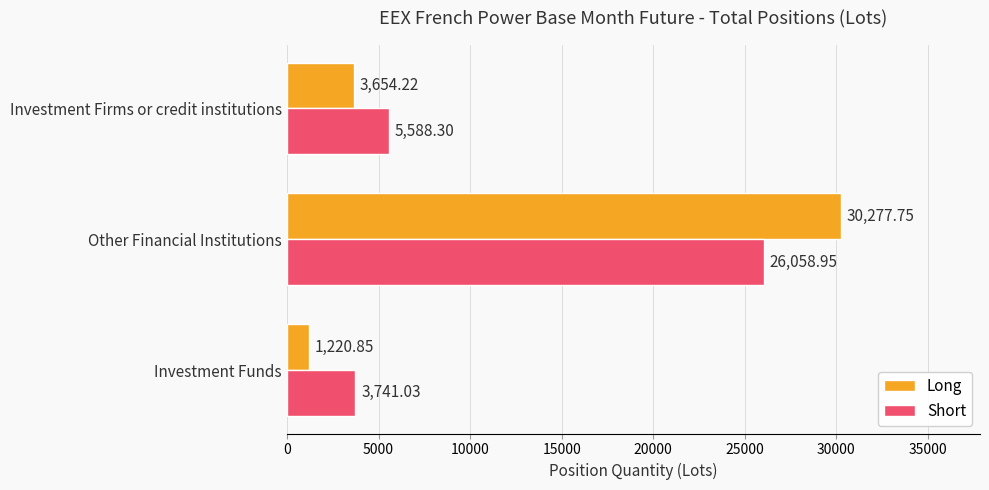

List the series in order of their peak value, lowest first.

Short, Long